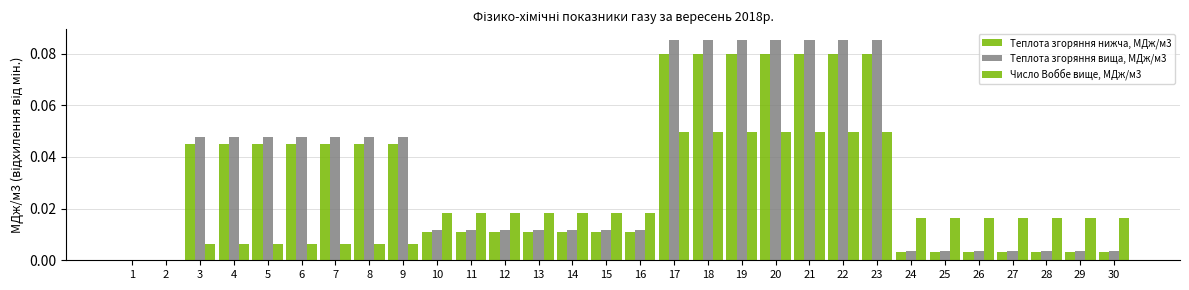

How many series are shown in this chart?

3